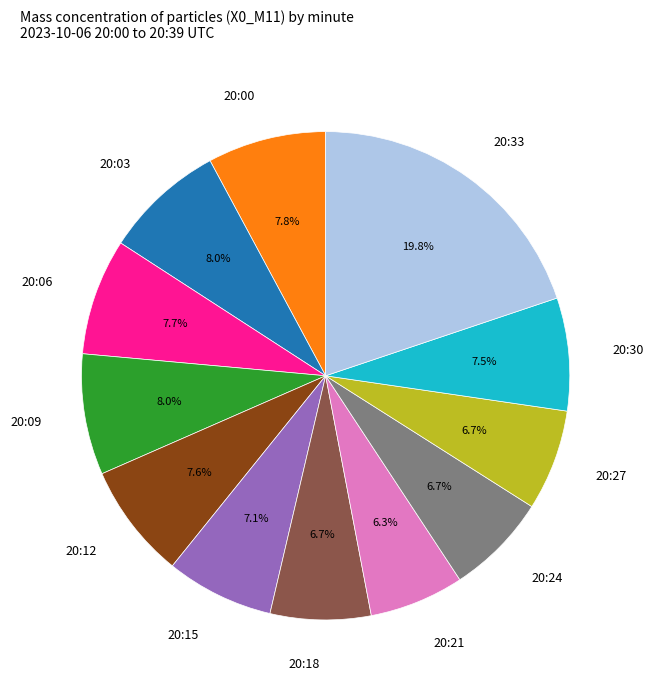

Approximately how many times larger is the value at 20:09 compared to 20:24?

1.2